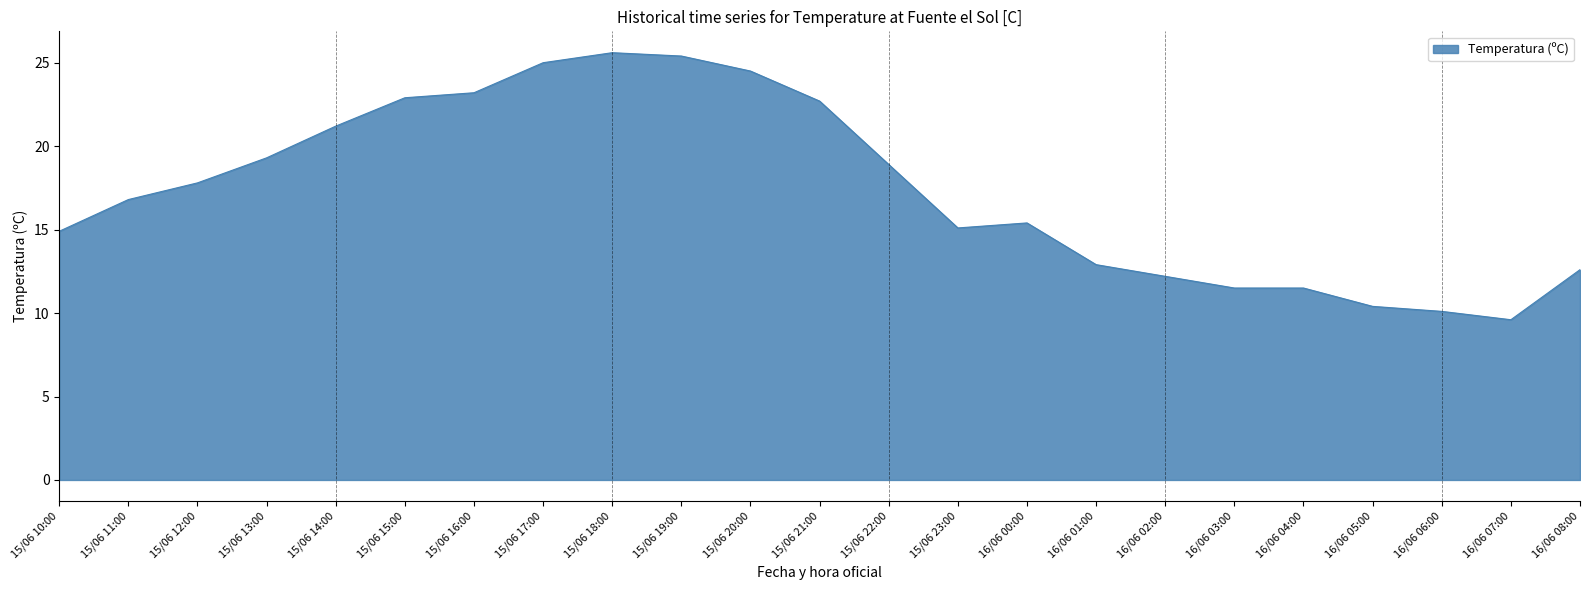

How many lines are shown in the chart?

1